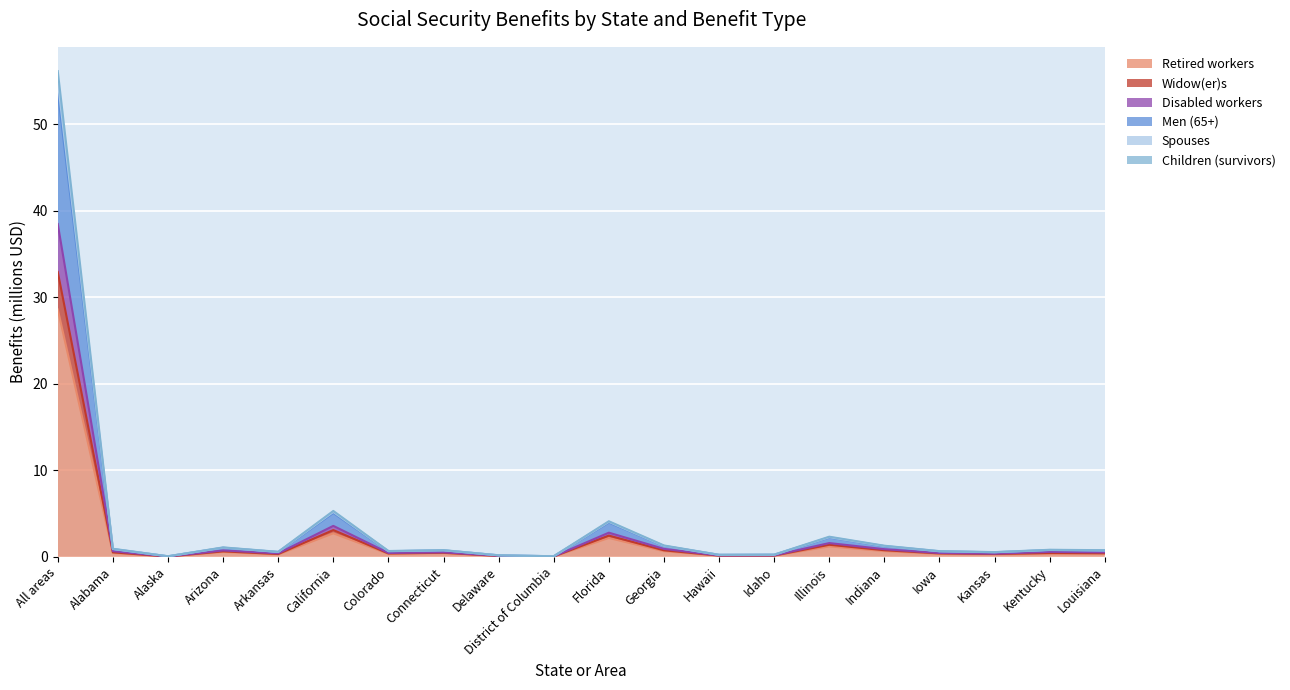

What are all the series names shown in the legend?

Retired workers, Widow(er)s, Disabled workers, Men (65+), Spouses, Children (survivors)